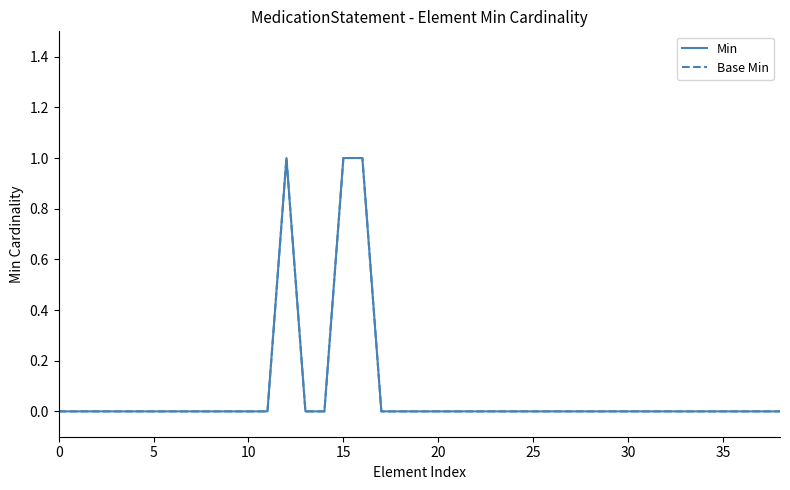

Is this an area chart (filled region under the line)?

No